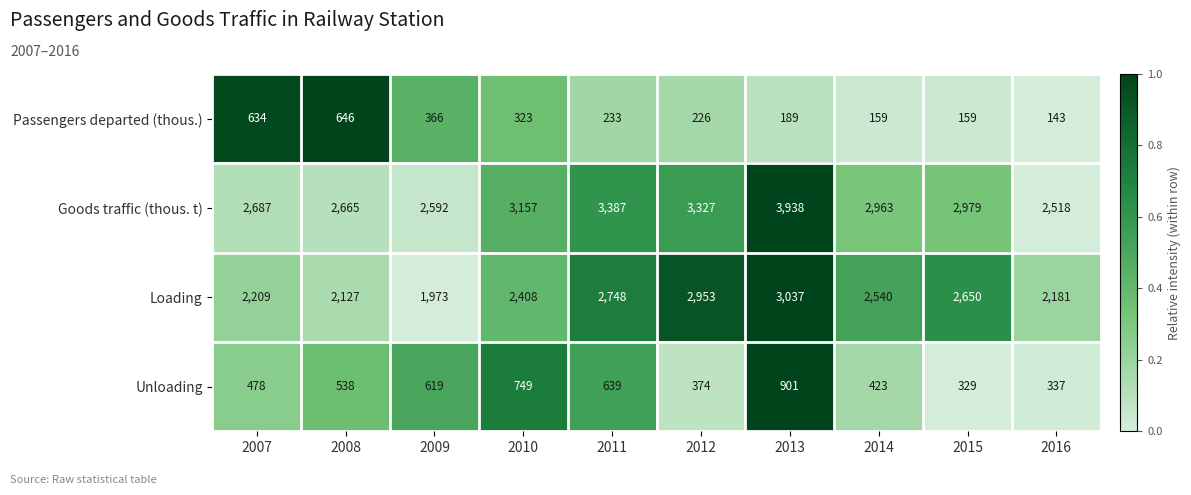

What is the difference between the Loading values at 2013 and 2015?

387